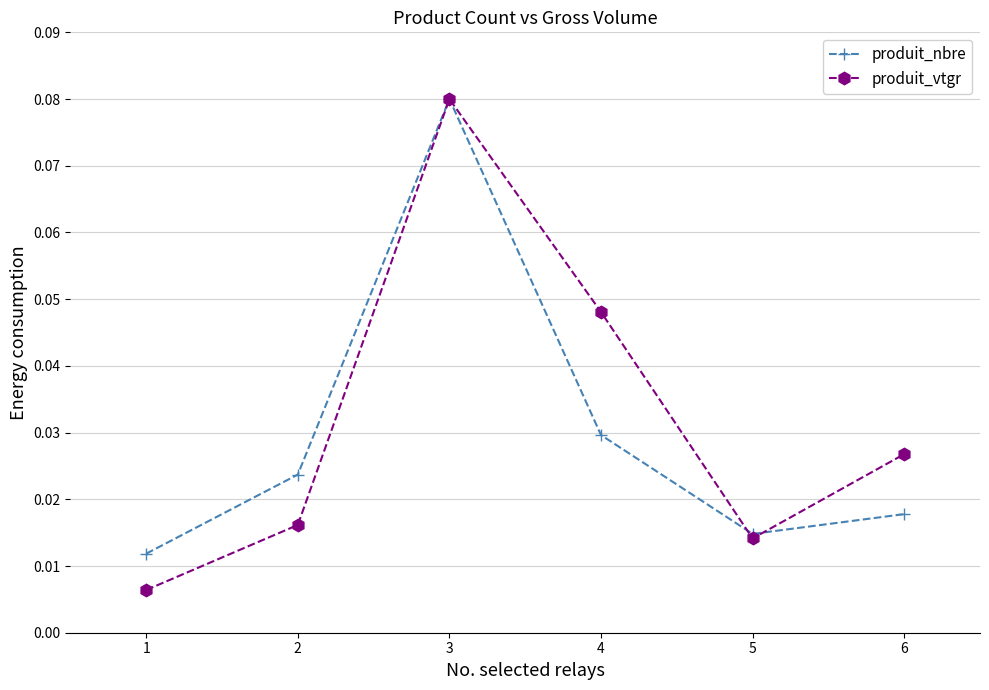

Which series has the largest range (max minus min)?

produit_vtgr